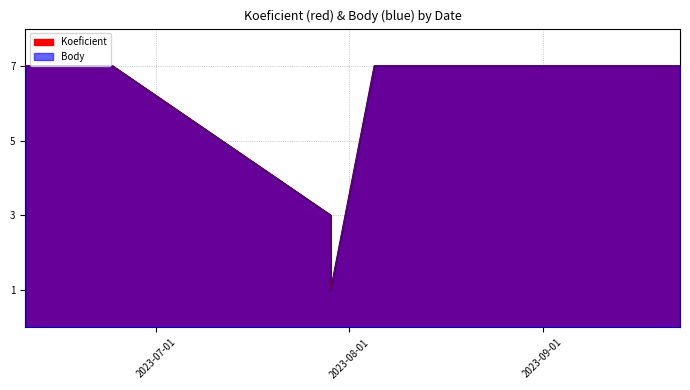

Reading left to right, extract all data points from this chart.

Koeficient: 2023-06-10=7	2023-06-24=7	2023-07-29=3	2023-07-29=1	2023-08-05=7	2023-09-23=7
Body: 2023-06-10=7	2023-06-24=7	2023-07-29=3	2023-07-29=1	2023-08-05=7	2023-09-23=7